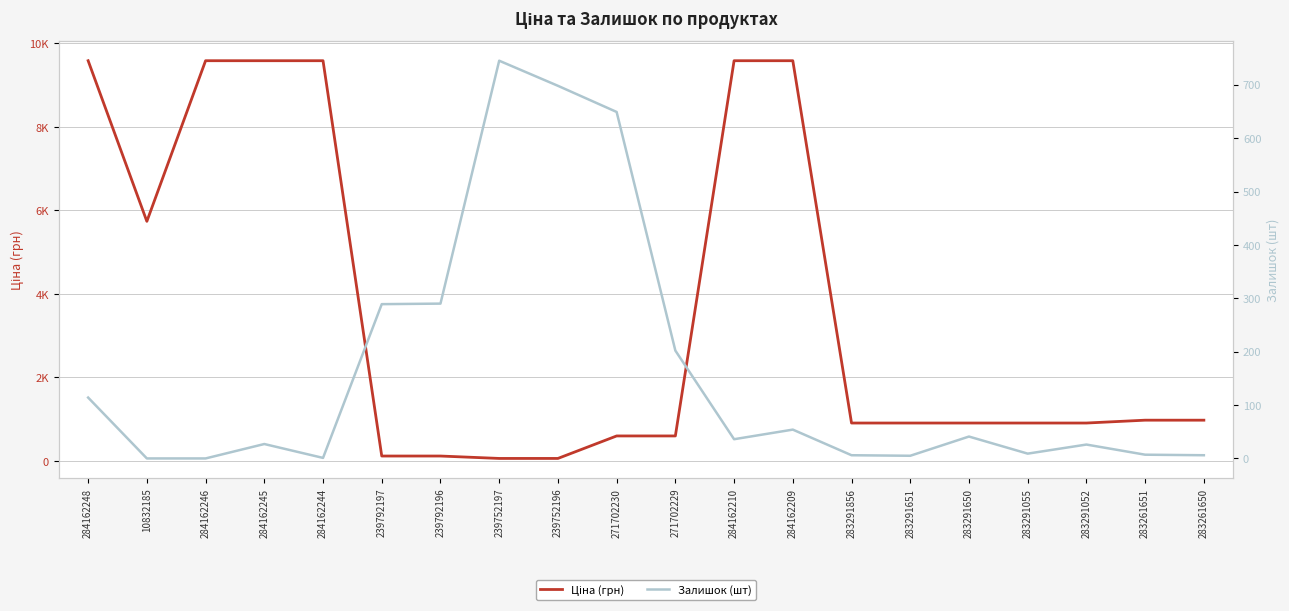

What is the value of the Залишок (шт) point at the 10th from the left?

649.0